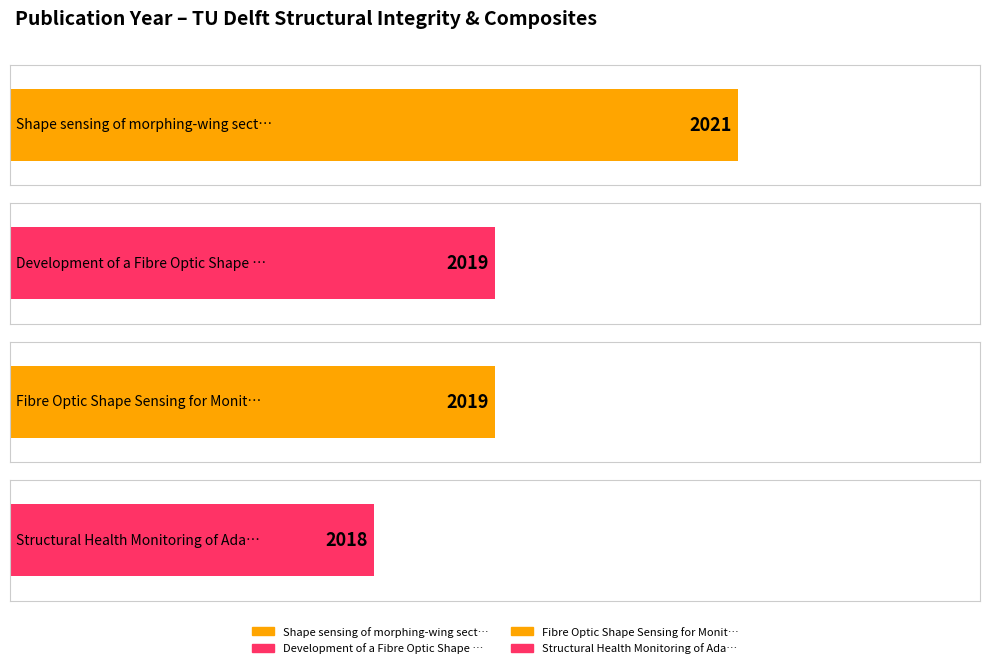

How many values are below 2019?

1